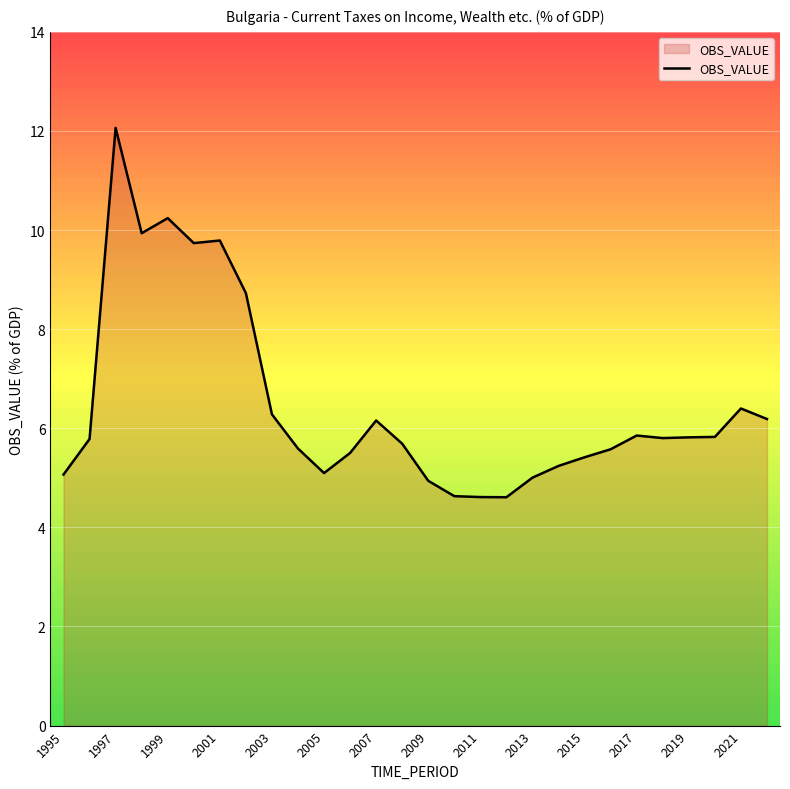

What is the minimum value shown in the chart?

4.6